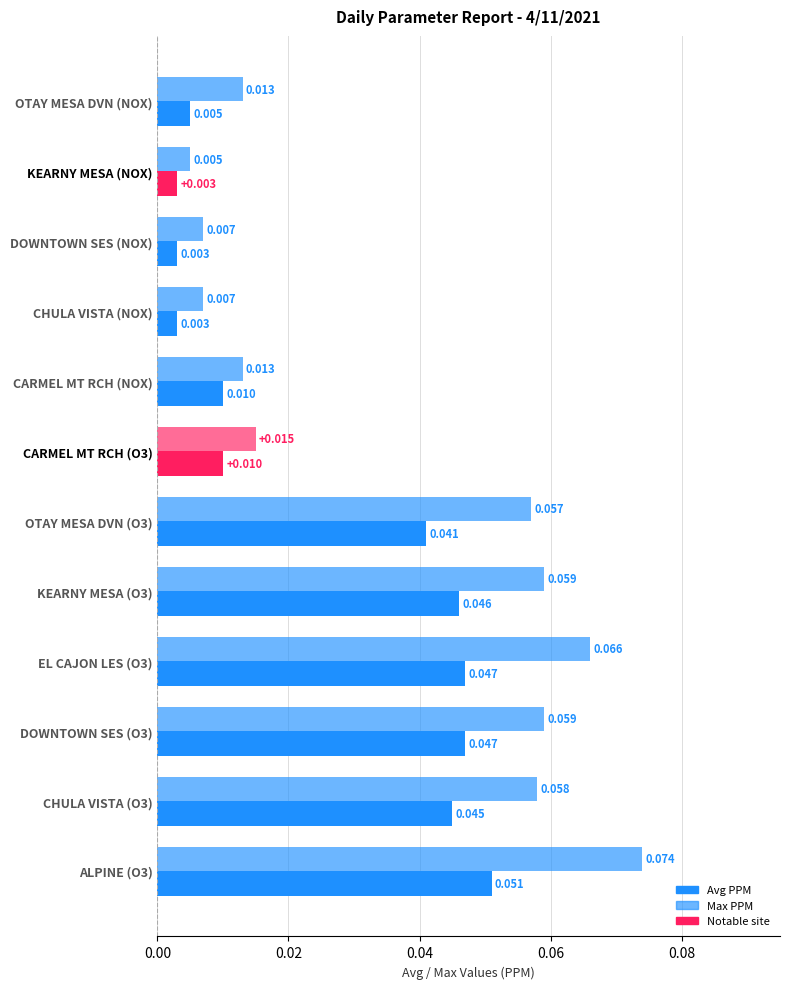

Count the number of data series in this chart.

2